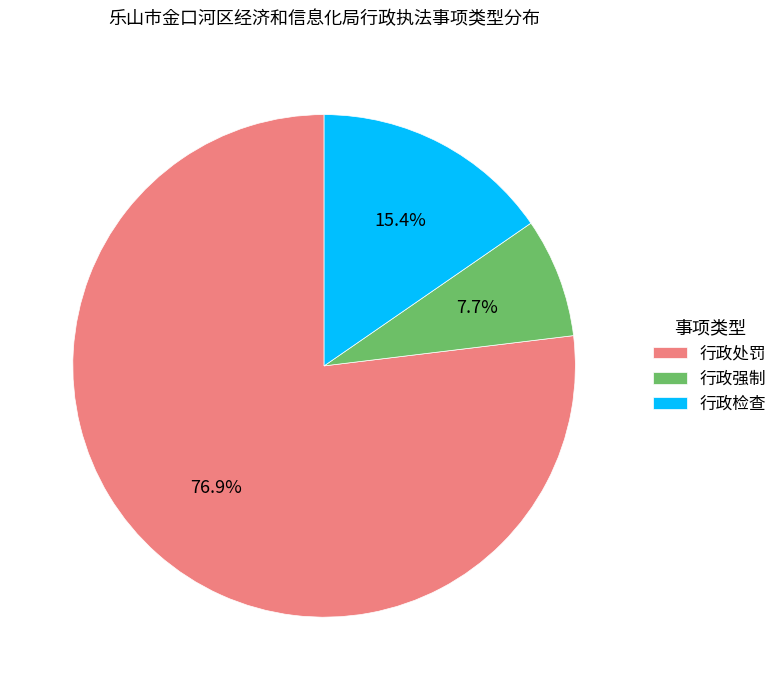

True or false: 行政检查 accounts for 15% of the total.

True